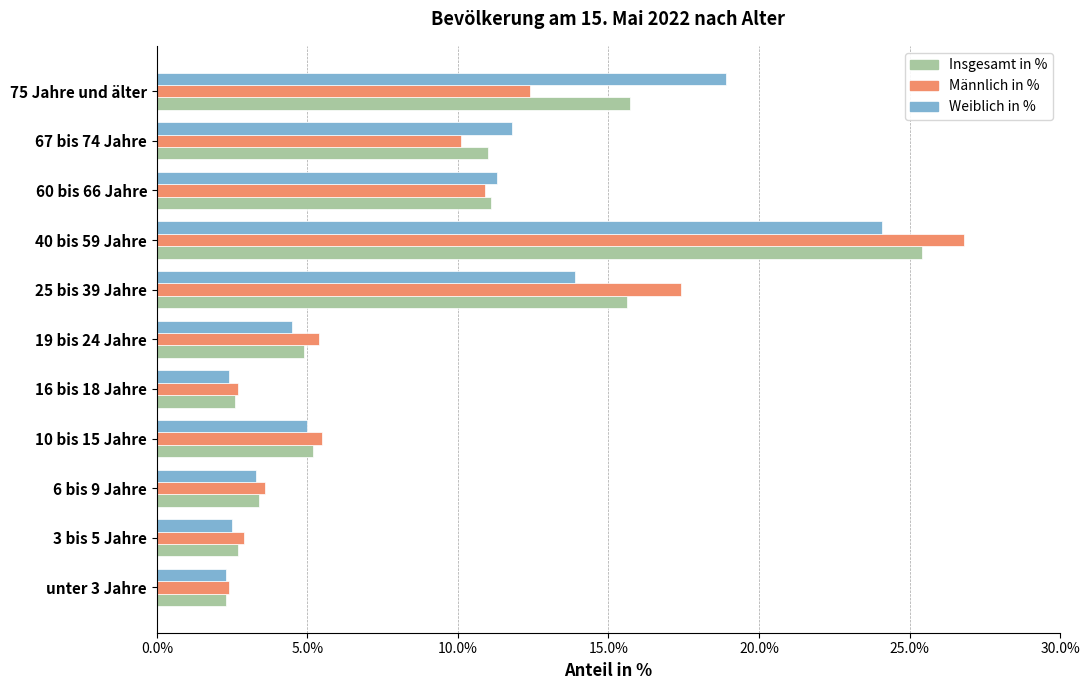

What value does the Insgesamt in % series have at 60 bis 66 Jahre?

11.1